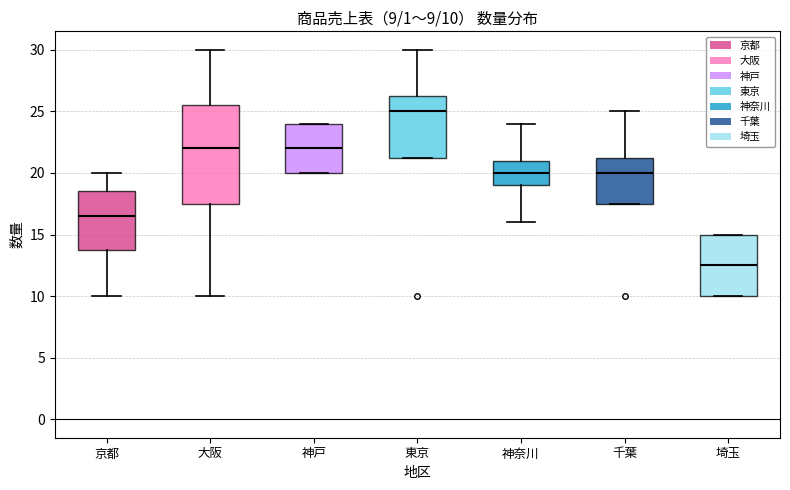

Which box's median line is the lowest?

埼玉